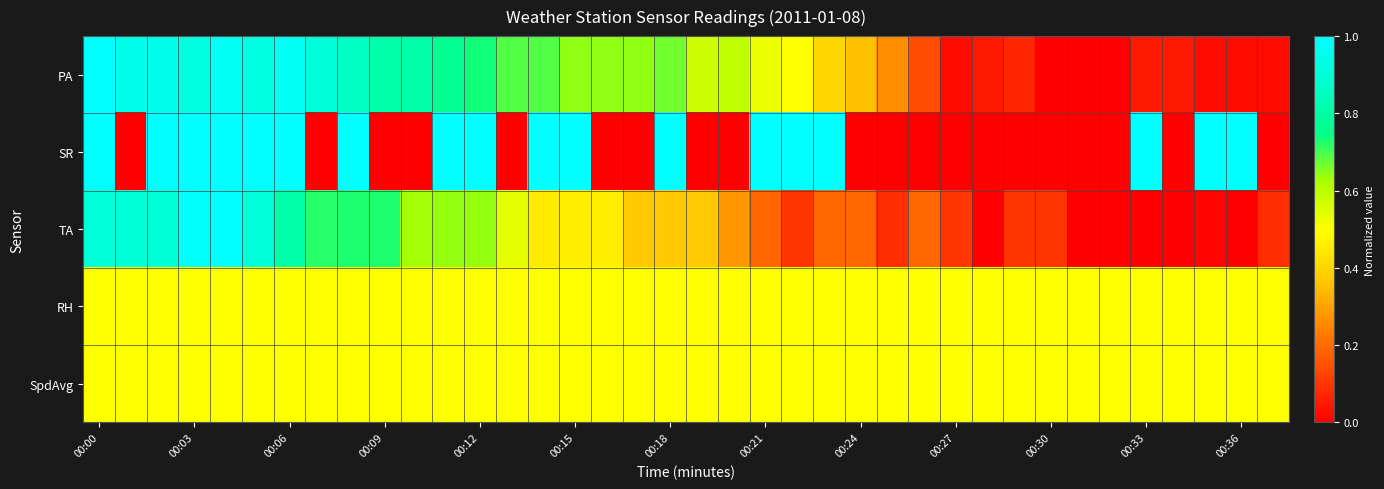

How many categories are shown in the chart?

38